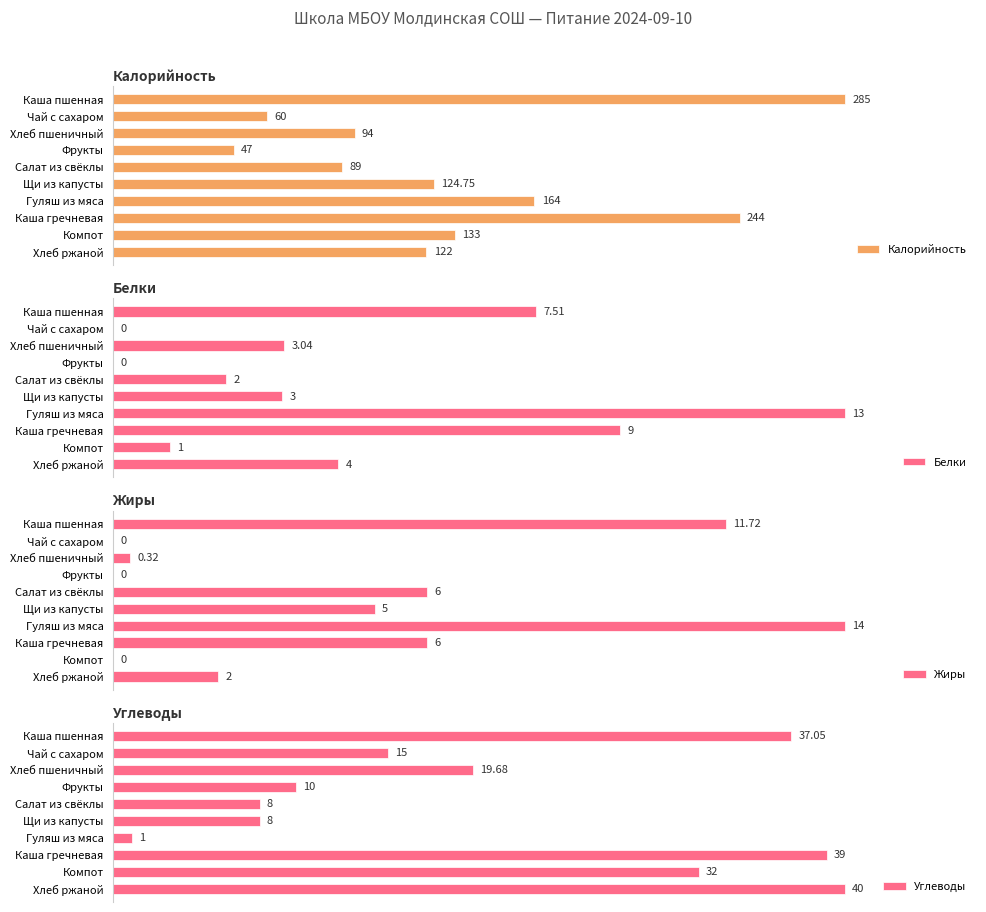

Which series has the widest spread of values?

Калорийность